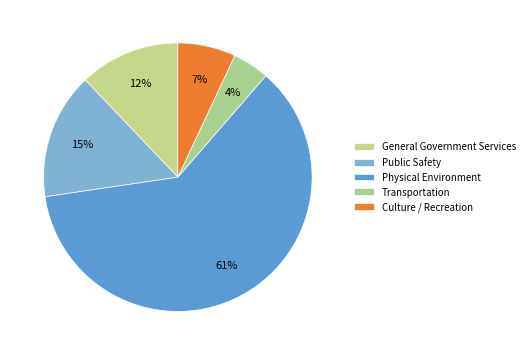

How many segments does this pie chart have?

5